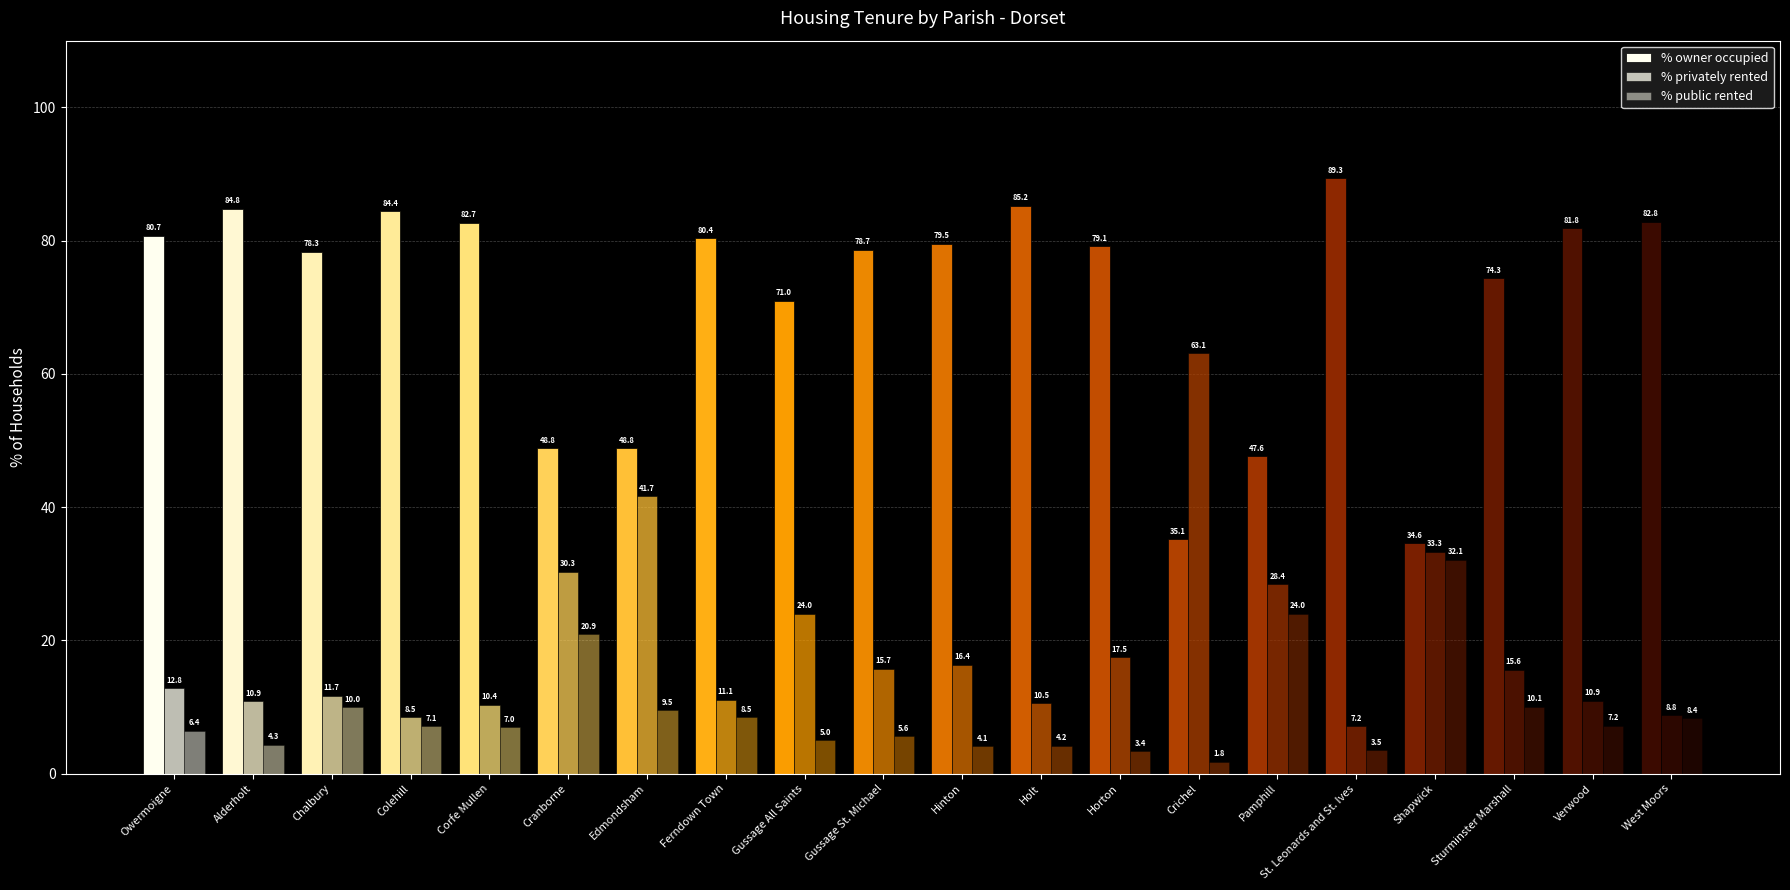

How many values in the % privately rented series are below 15?

10